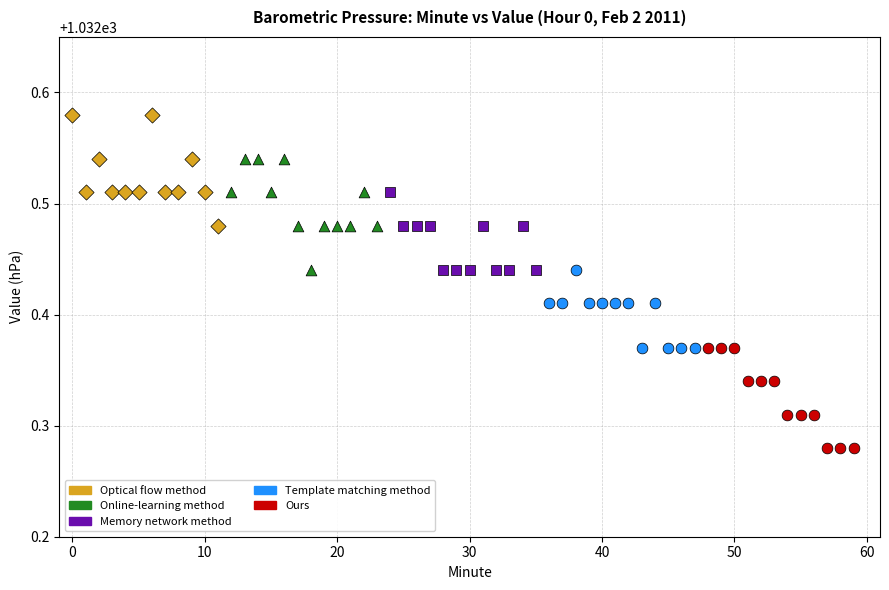

Which series reaches the minimum Y coordinate?

Ours